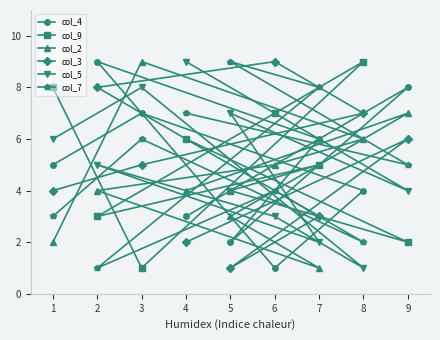

What is the difference between the maximum and second lowest values in the col_7 series?

7